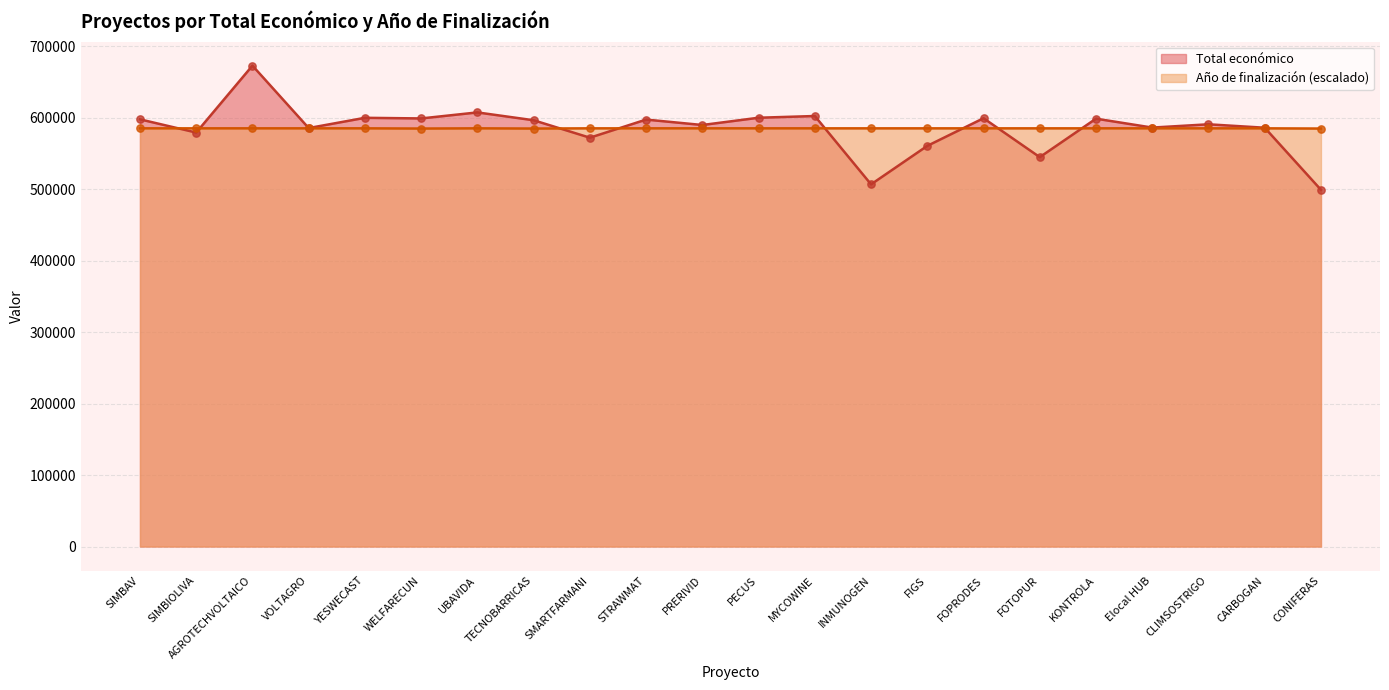

At how many categories does at least one series exceed 639062?

1